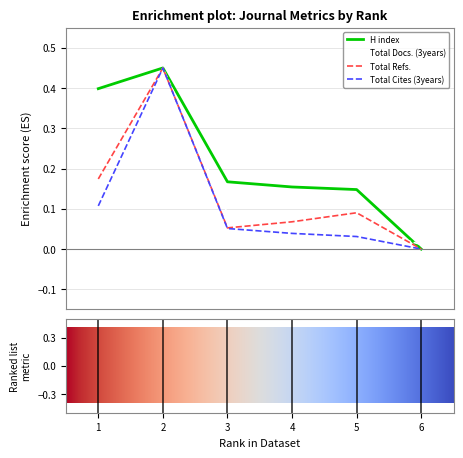

What are all the series names shown in the legend?

H index, Total Docs. (3years), Total Refs., Total Cites (3years)